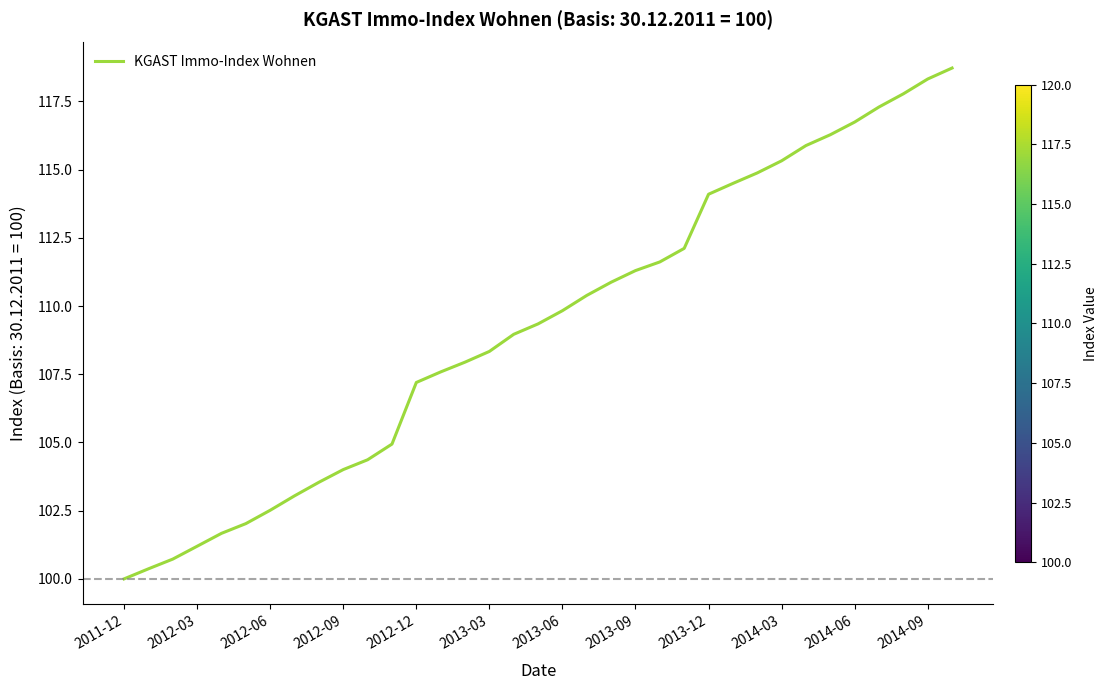

What is the maximum value shown in the chart?

118.7